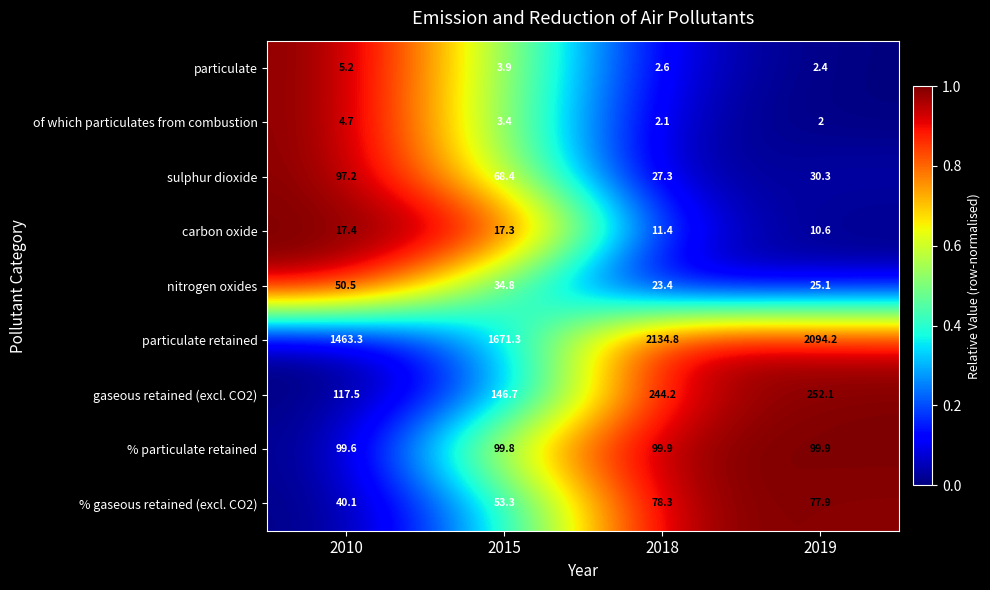

What is the spread (max minus min) of values at 2015?

1667.9